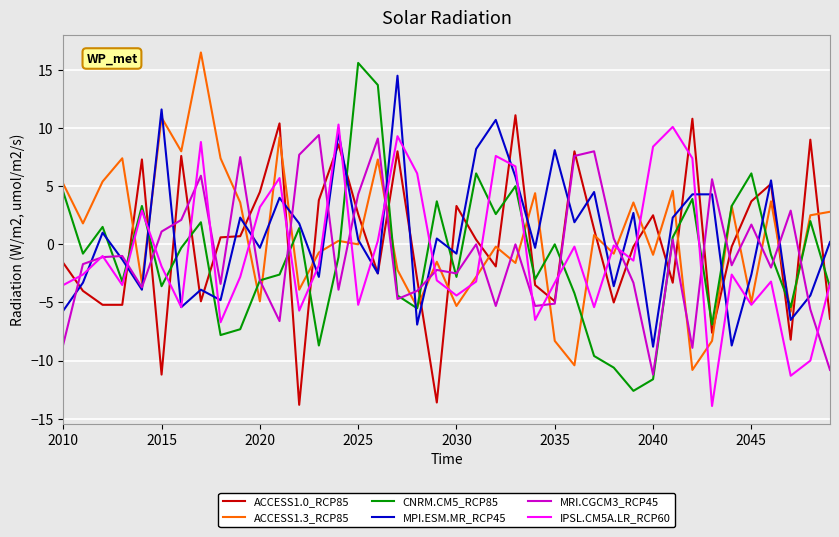

What is the maximum value shown in the chart?

16.5